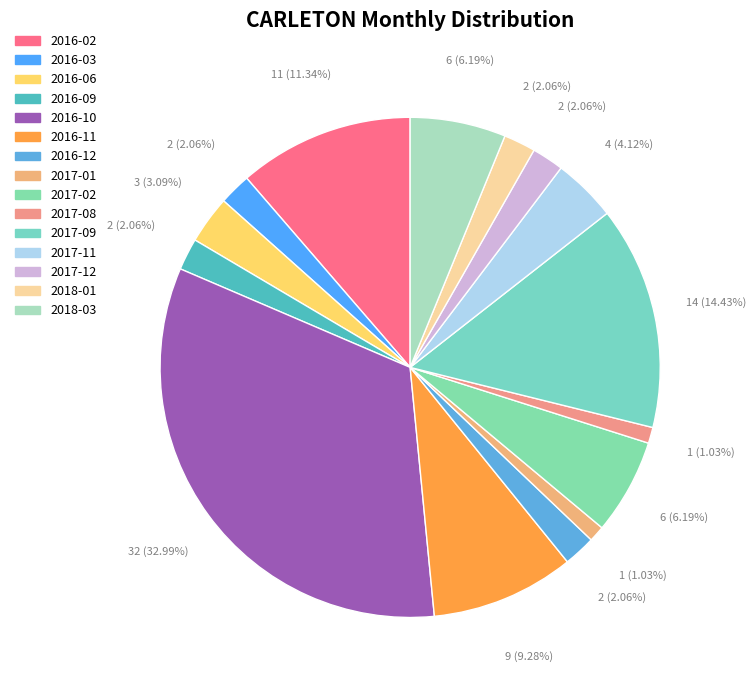

What percentage is the 2017-01 slice, to the nearest percent?

1%